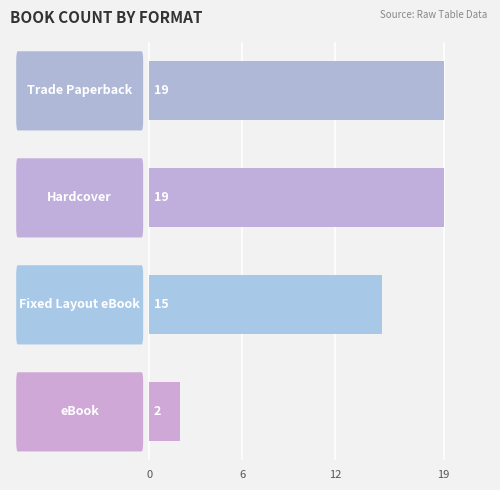

What is the sum of all values?

55